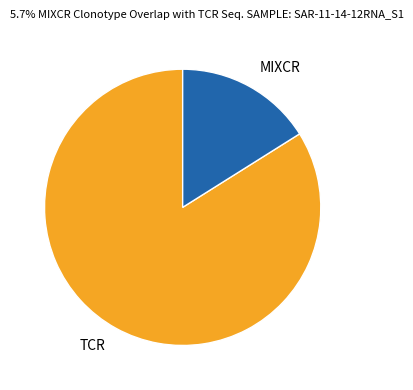

What is the smallest slice in the pie chart?

MIXCR